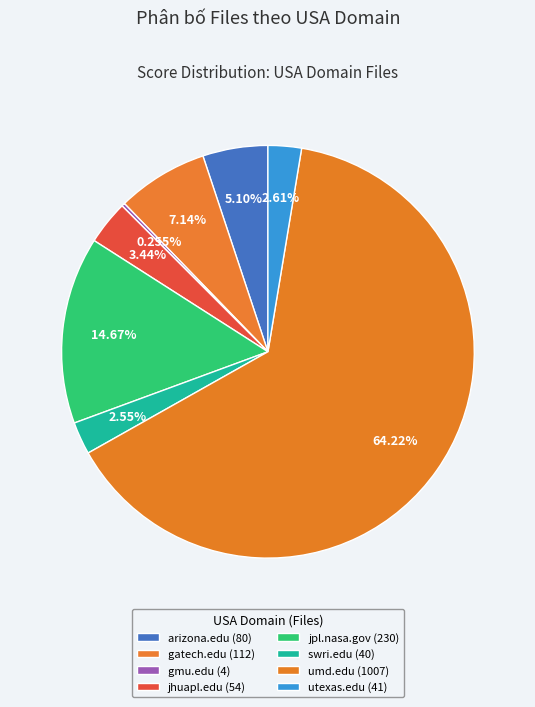

The jpl.nasa.gov slice represents 15% of the pie. True or false?

True